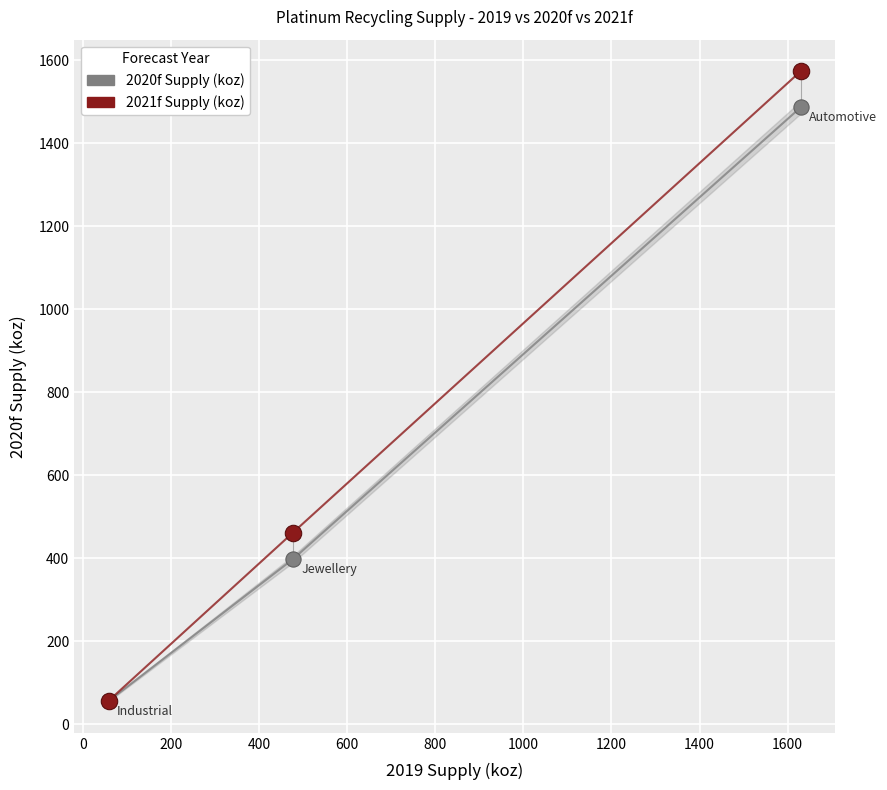

Across all series, what Y value is closest to 814?

462.0